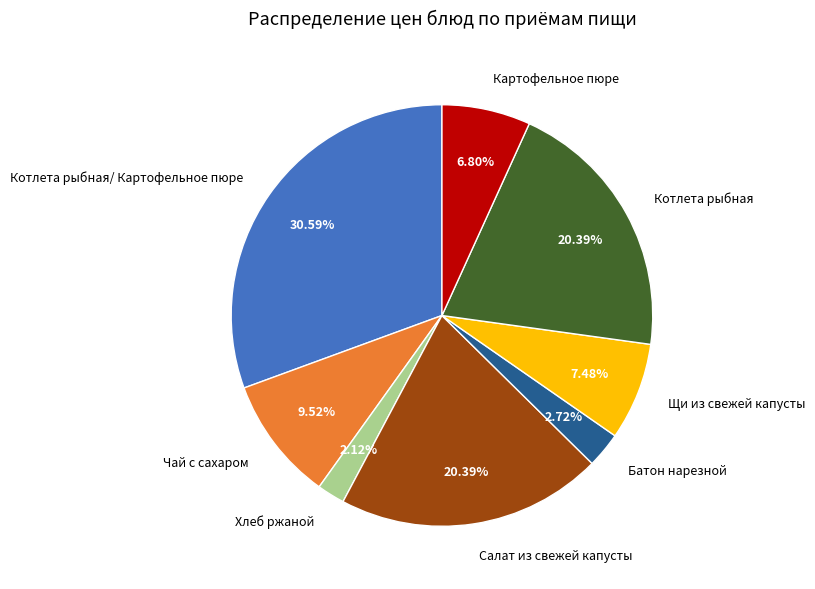

Is there any slice that represents more than half of the pie?

No